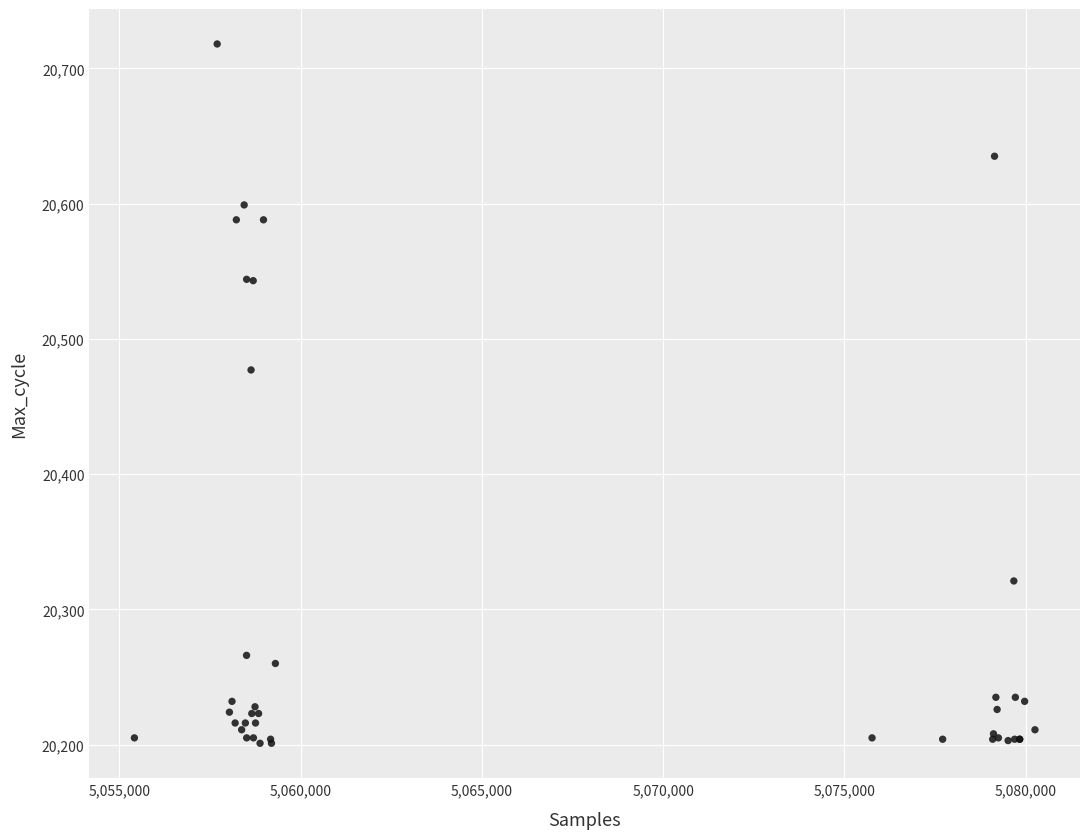

What Y value in the scatter plot is closest to 20459?

20477